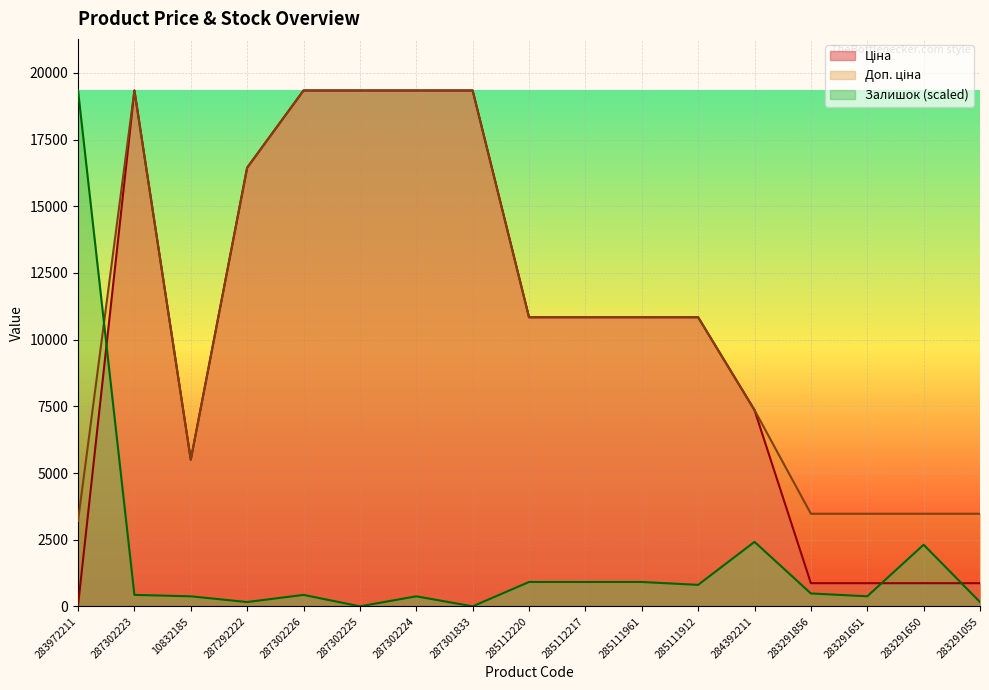

What is the label of the 5th point from the right?

284392211